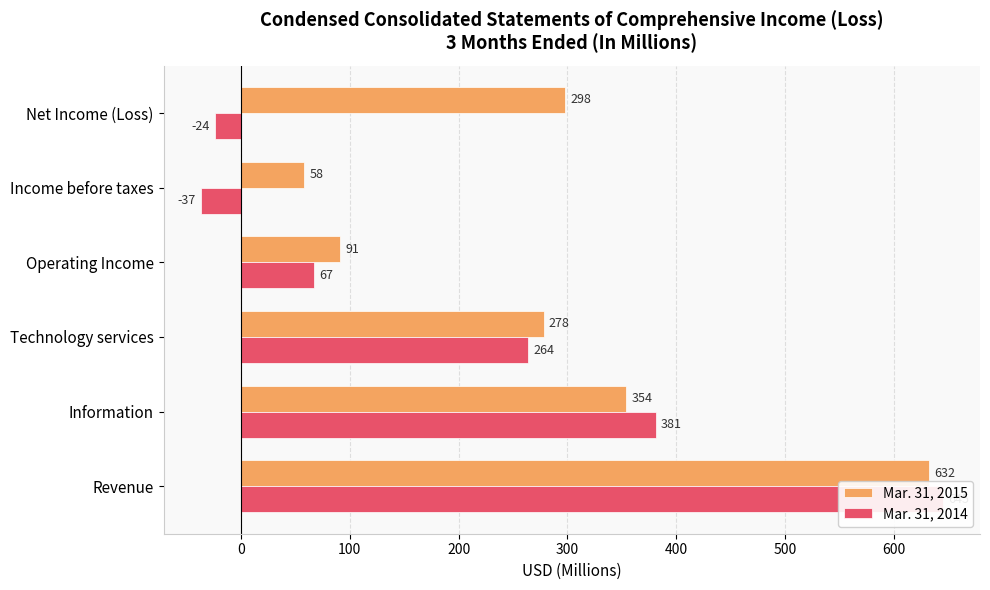

True or false: Mar. 31, 2015 has a value of 122 at Technology services.

False